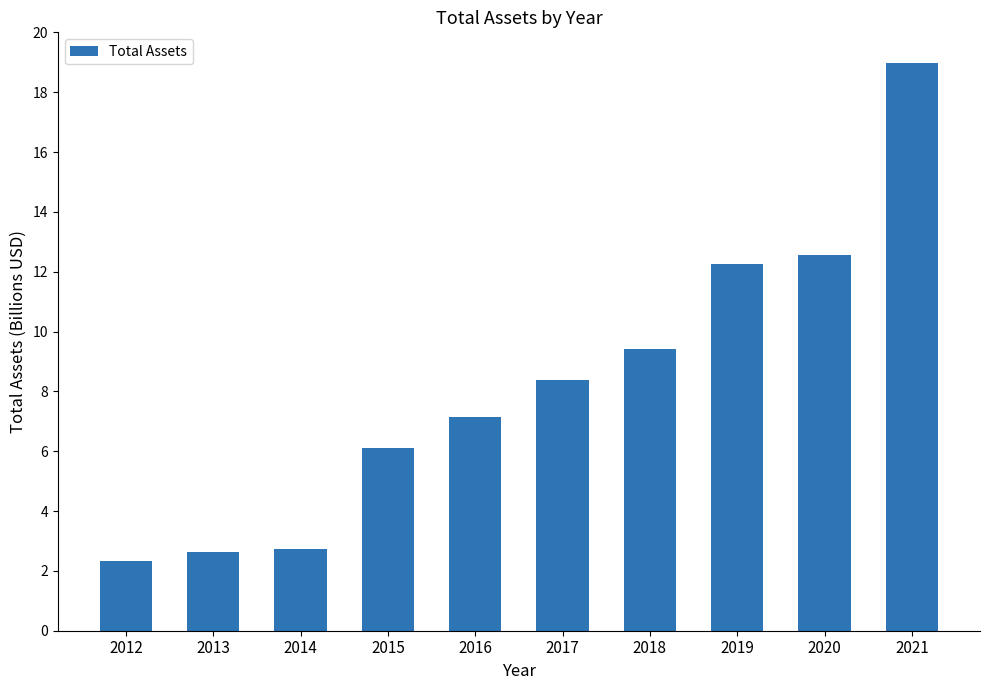

Reading left to right, extract all data points from this chart.

2320072000	2632951000	2727000000	6092000000	7150000000	8395000000	9405000000	12256000000	12562000000	18976000000